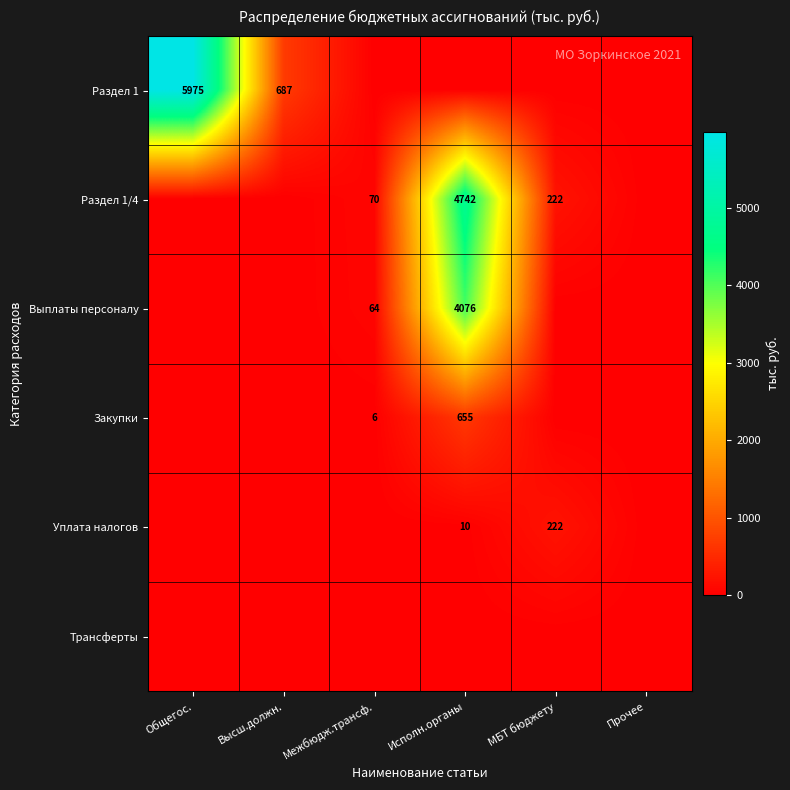

Between Исполн.органы and Прочее, which is larger?

Исполн.органы